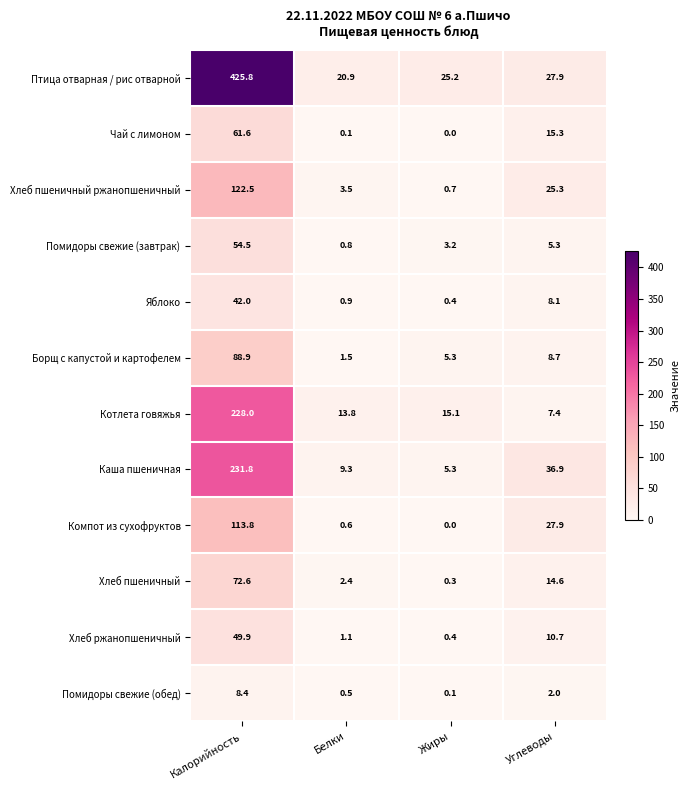

At which label is Яблоко closest to 21?

Углеводы